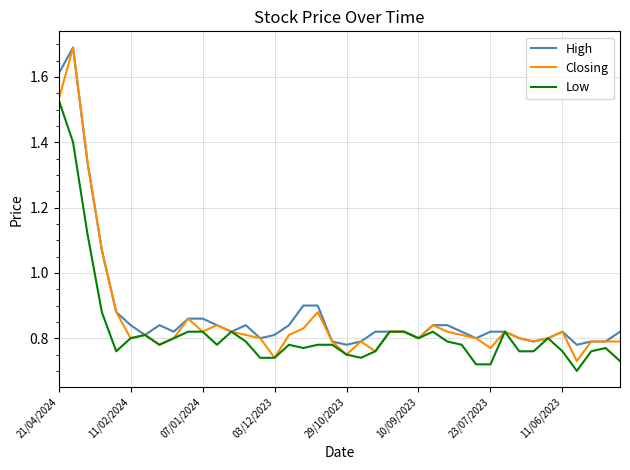

Which series has the widest spread of values?

Closing